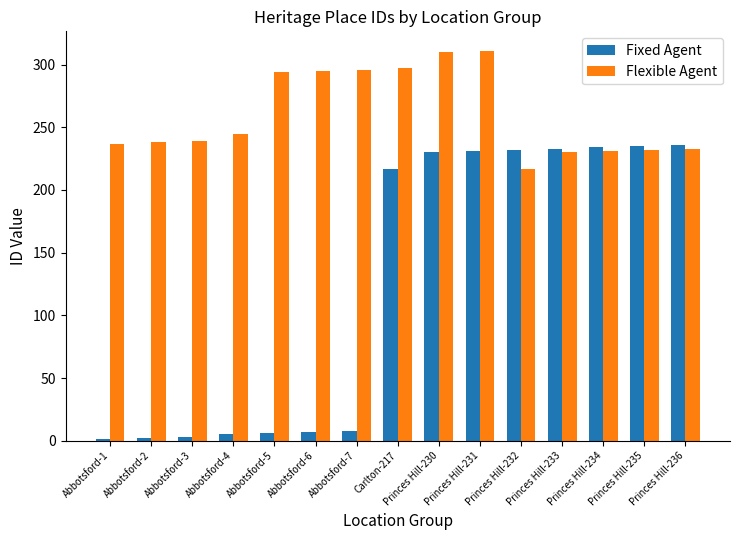

At which label does Flexible Agent reach its minimum?

Princes Hill-232